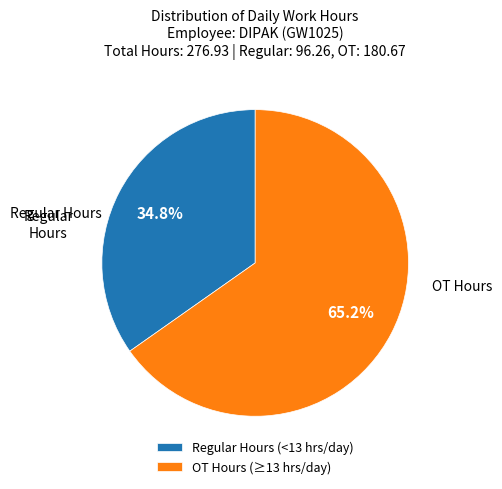

How many segments does this pie chart have?

2